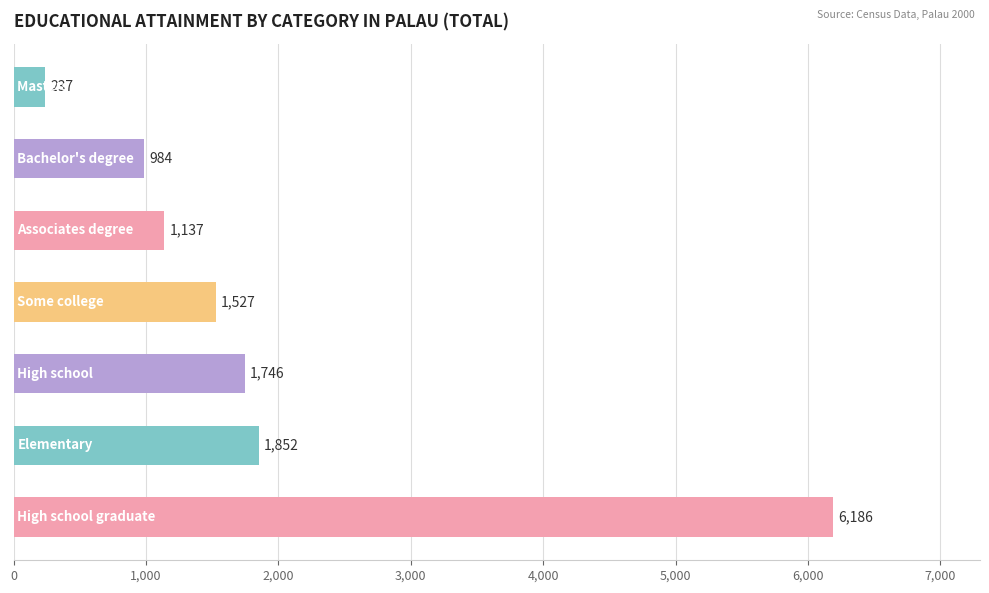

What is the greatest value displayed?

6186